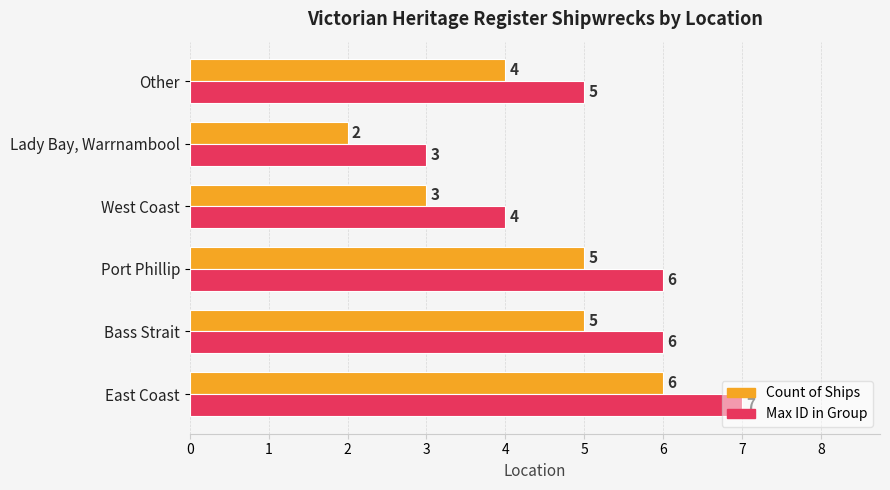

Is the value of Count of Ships at Lady Bay, Warrnambool greater than the value of Max ID in Group at East Coast?

No